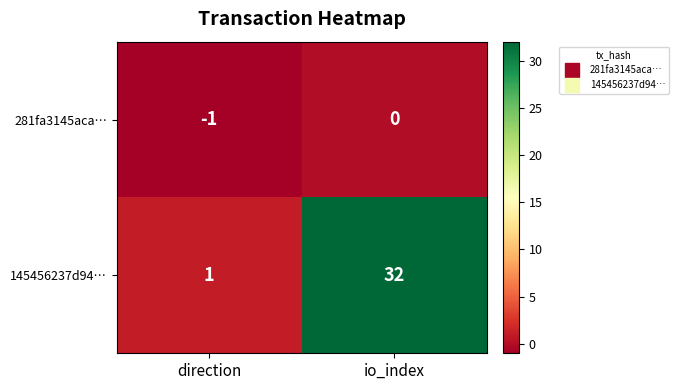

Reading left to right, extract all data points from this chart.

281fa3145aca…: -1	0
145456237d94…: 1	32